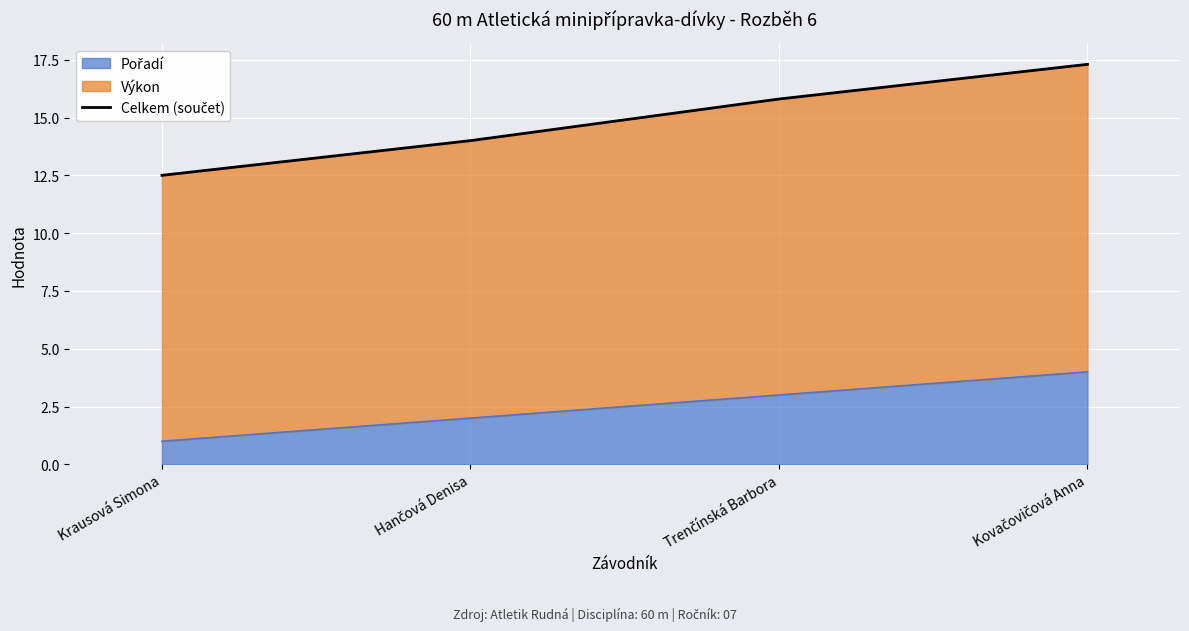

Reading left to right, what are all the values shown in this chart?

Krausová Simona=12.5	Hančová Denisa=14.0	Trenčínská Barbora=15.8	Kovačovičová Anna=17.3